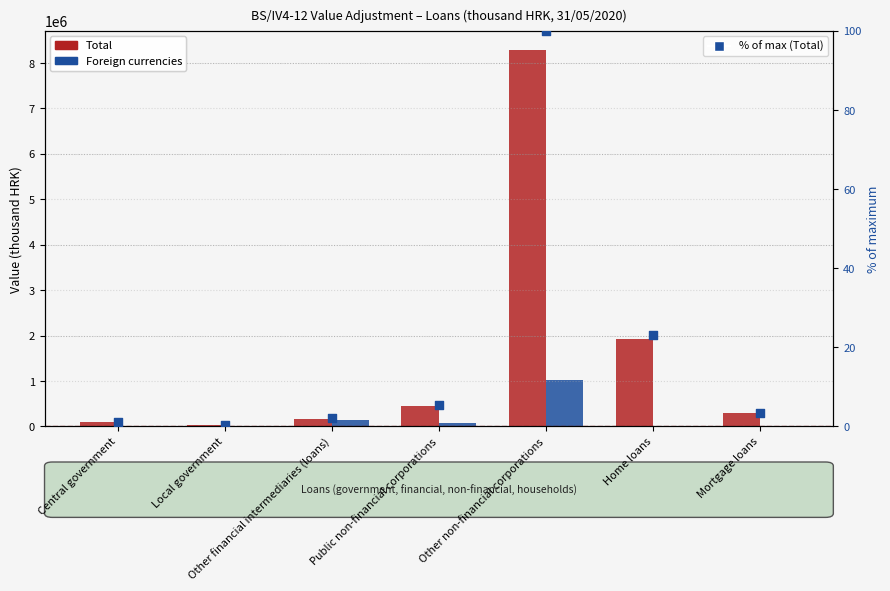

Which series reaches the maximum Y coordinate?

Total